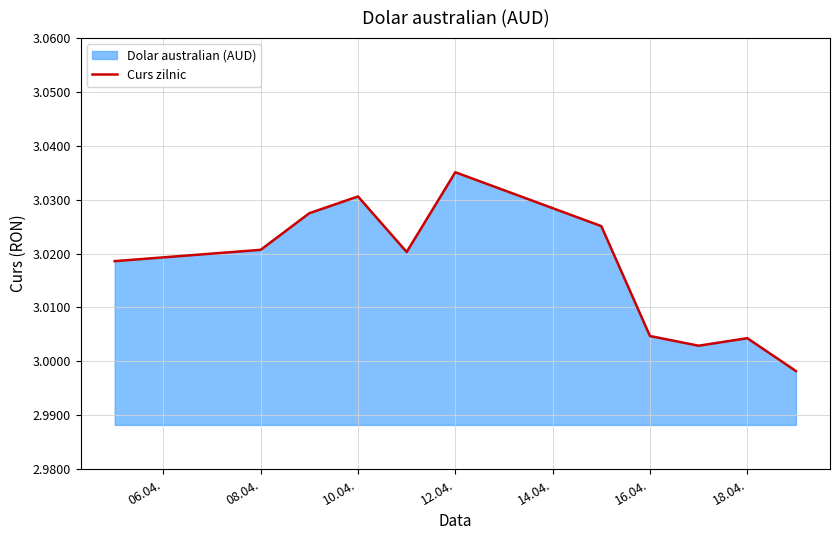

What is the average value?

3.0